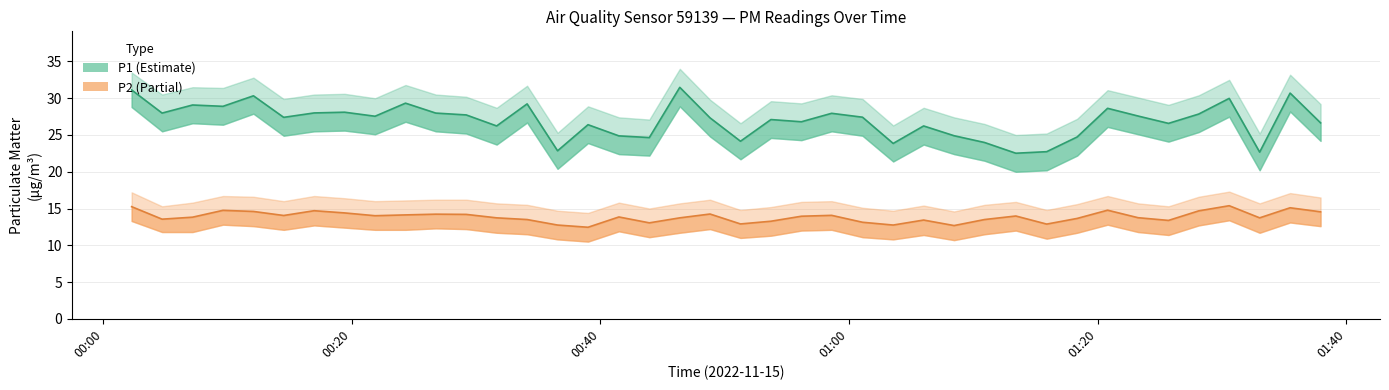

What is the lowest value of the P2 series?

12.4